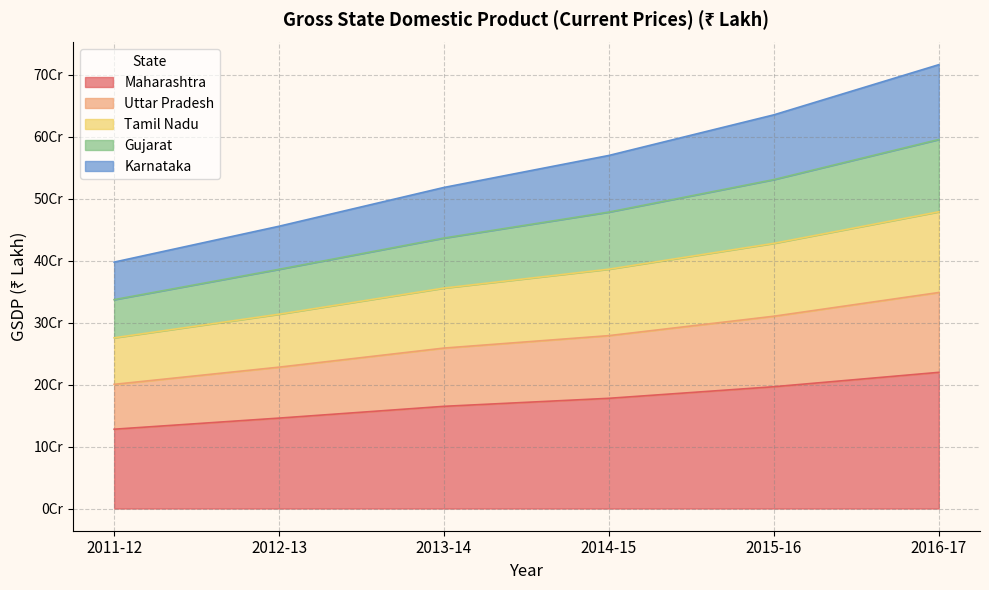

At which category is the sum across all series the highest?

2016-17